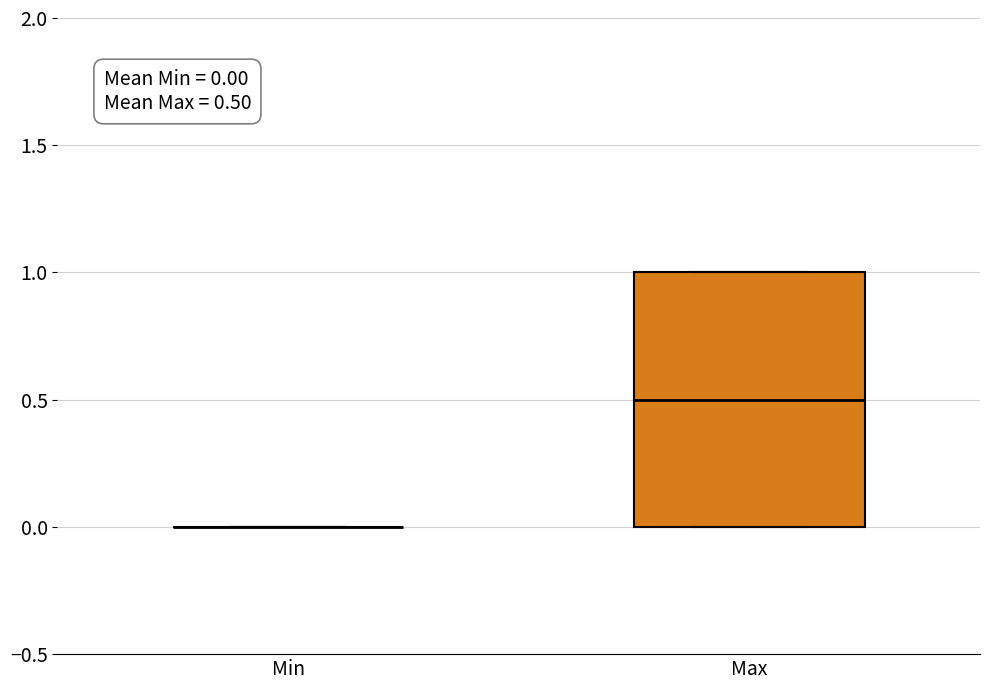

Comparing the boxes themselves (not the whiskers), which one is the tallest?

Max